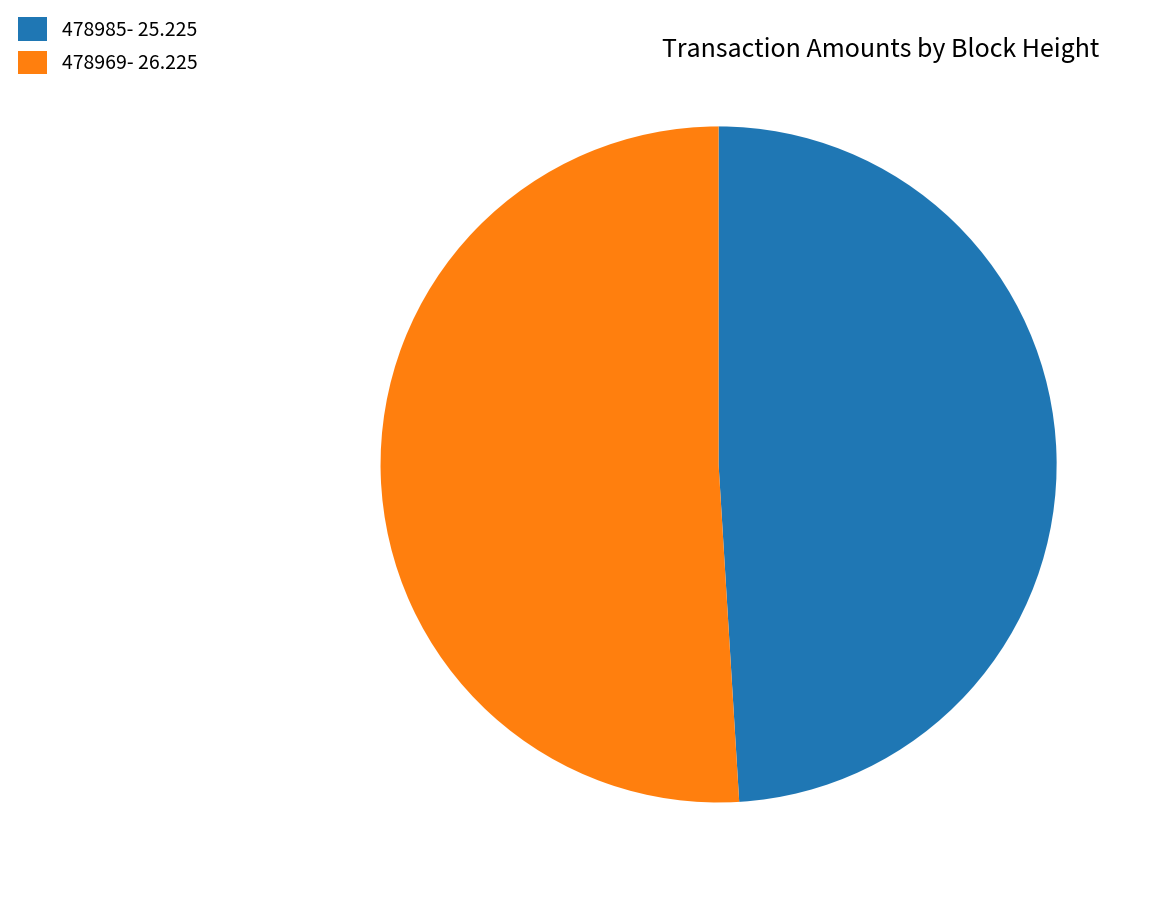

True or false: 478969 accounts for 51% of the total.

True